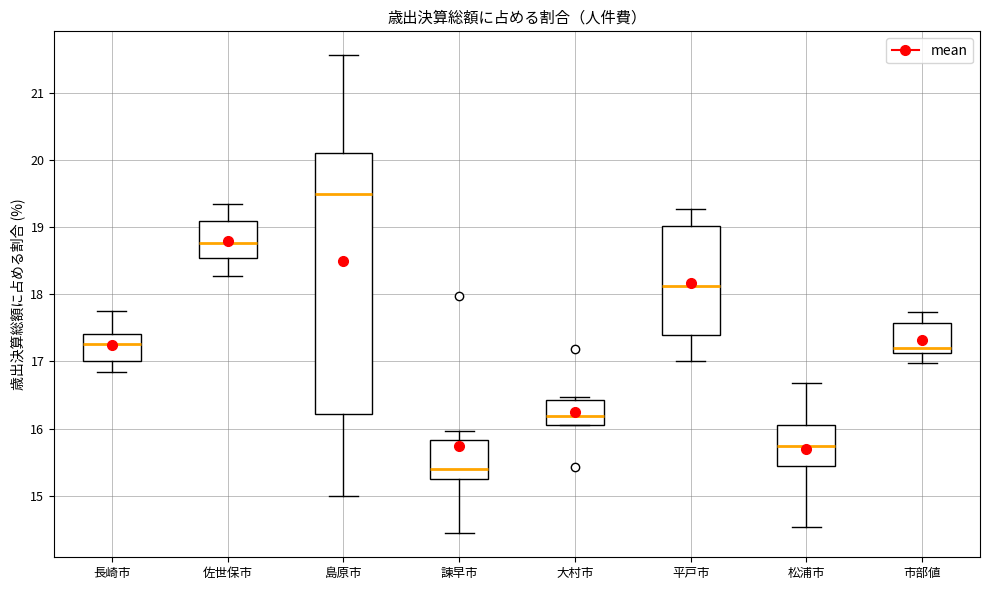

Reading left to right, read every box against the y-axis: the position of its median line, the range the box covers, and the ends of its whiskers. The values are not printed on the chart, so give them approximately, as read against the axis.

長崎市: median 17.3, box 17.0 to 17.4, whiskers 16.8 to 17.8
佐世保市: median 18.8, box 18.5 to 19.1, whiskers 18.3 to 19.3
島原市: median 19.5, box 16.2 to 20.1, whiskers 15.0 to 21.6
諫早市: median 15.4, box 15.3 to 15.8, whiskers 14.4 to 16.0
大村市: median 16.2, box 16.1 to 16.4, whiskers 16.1 to 16.5
平戸市: median 18.1, box 17.4 to 19.0, whiskers 17.0 to 19.3
松浦市: median 15.7, box 15.4 to 16.1, whiskers 14.5 to 16.7
市部値: median 17.2, box 17.1 to 17.6, whiskers 17.0 to 17.7